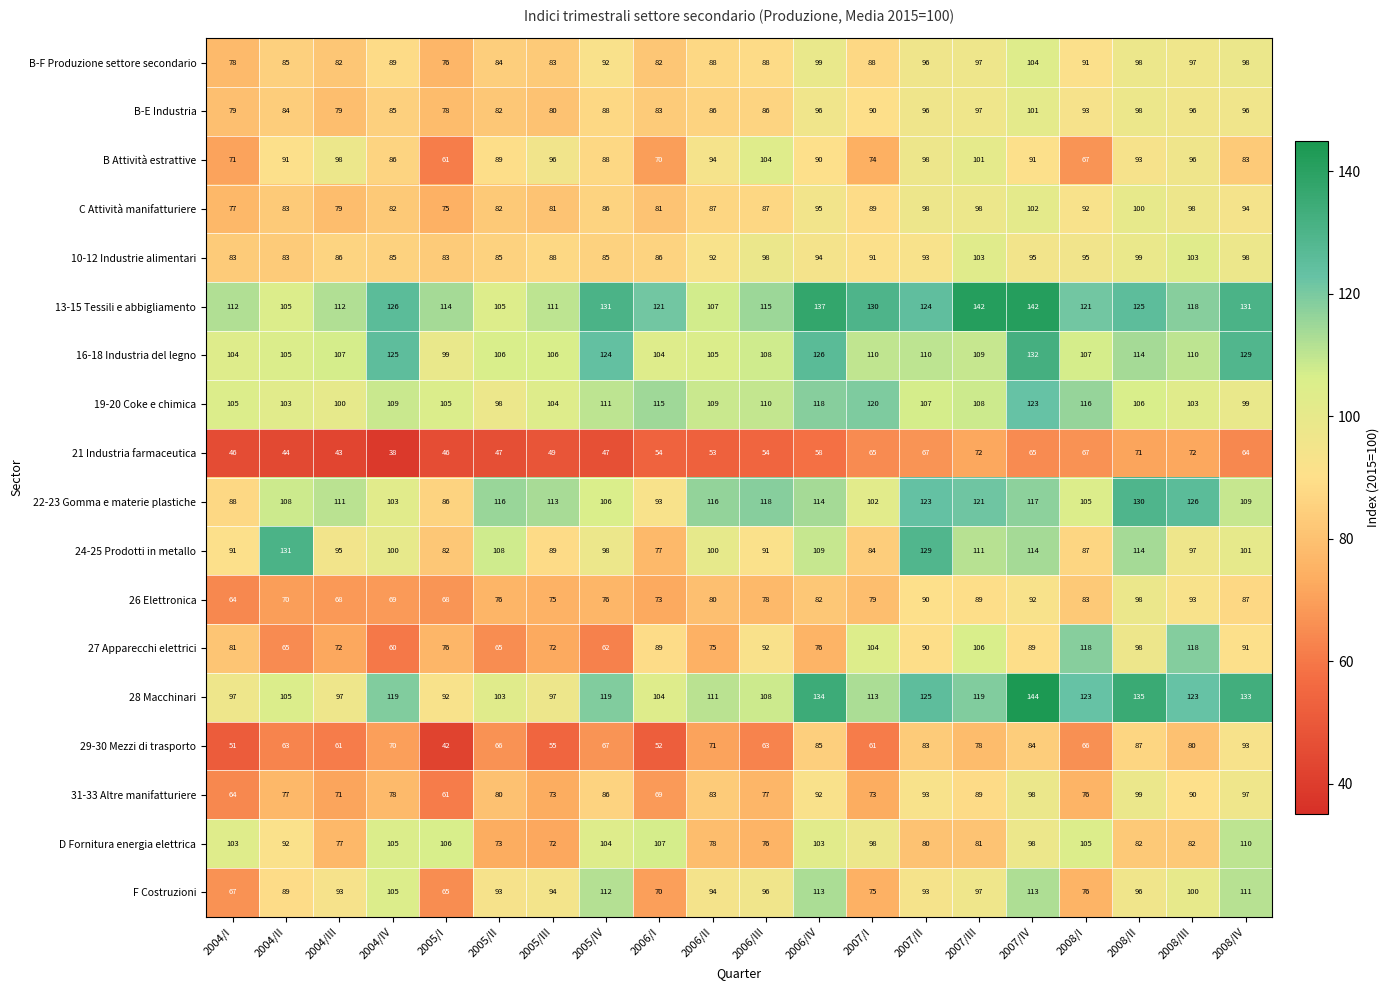

What value does the F Costruzioni series have at 2005/III?

94